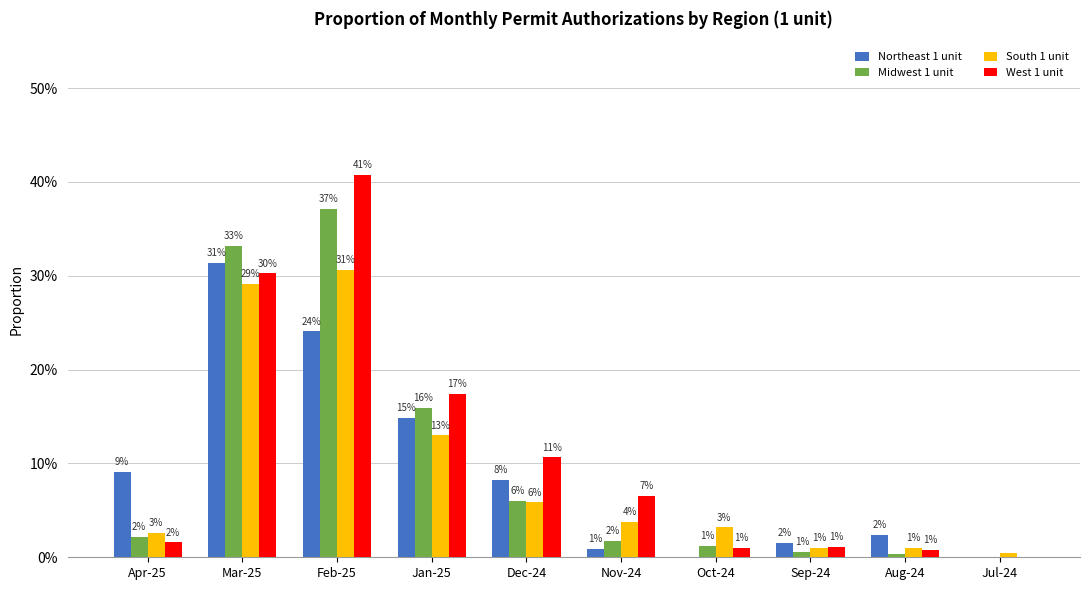

Are the bars horizontal?

No